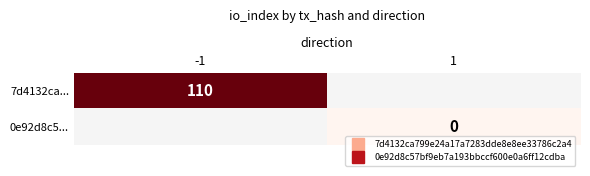

List the labels in order of 7d4132ca... value, smallest first.

-1, 1